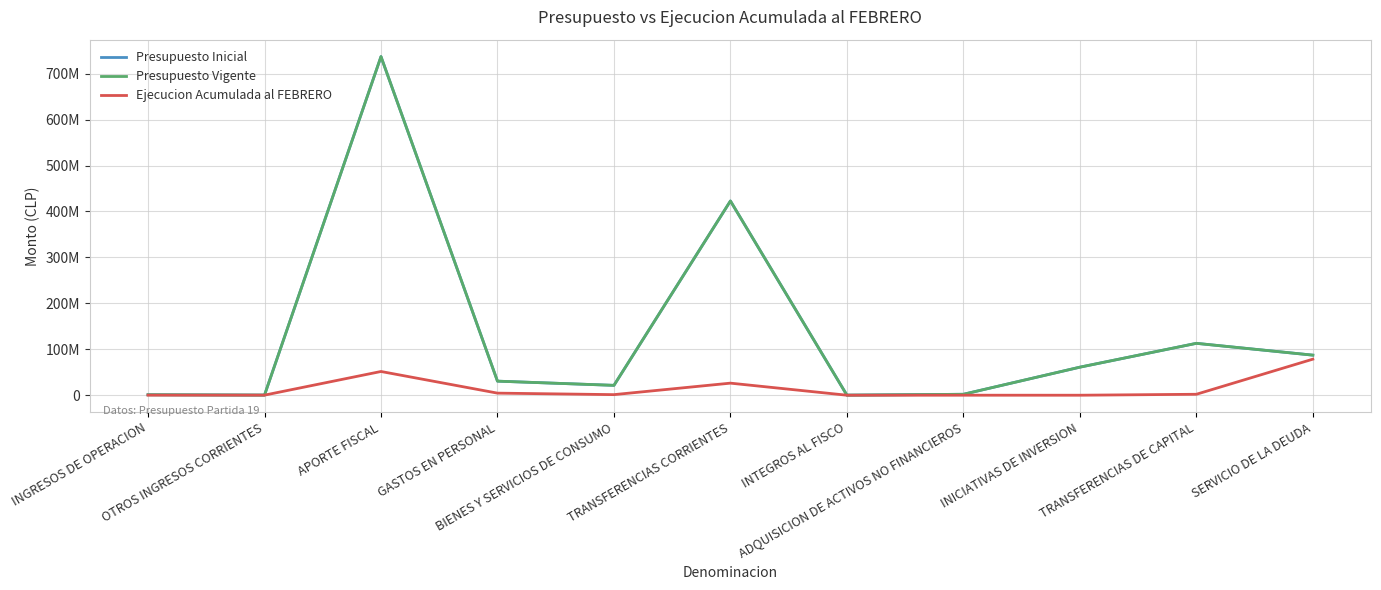

Does the chart have visible grid lines?

Yes